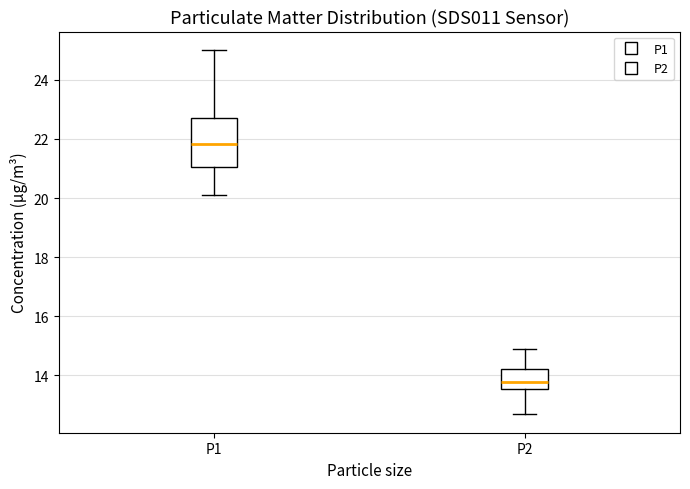

Reading left to right, transcribe this box plot: for each box, give where its median line is, the range the box spans, and where its two whiskers end, as read against the y-axis. The values are not printed on the chart, so give them approximately, as read against the axis.

P1: median 21.8, box 21.0 to 22.8, whiskers 20.2 to 25.0
P2: median 13.8, box 13.6 to 14.2, whiskers 12.6 to 15.0